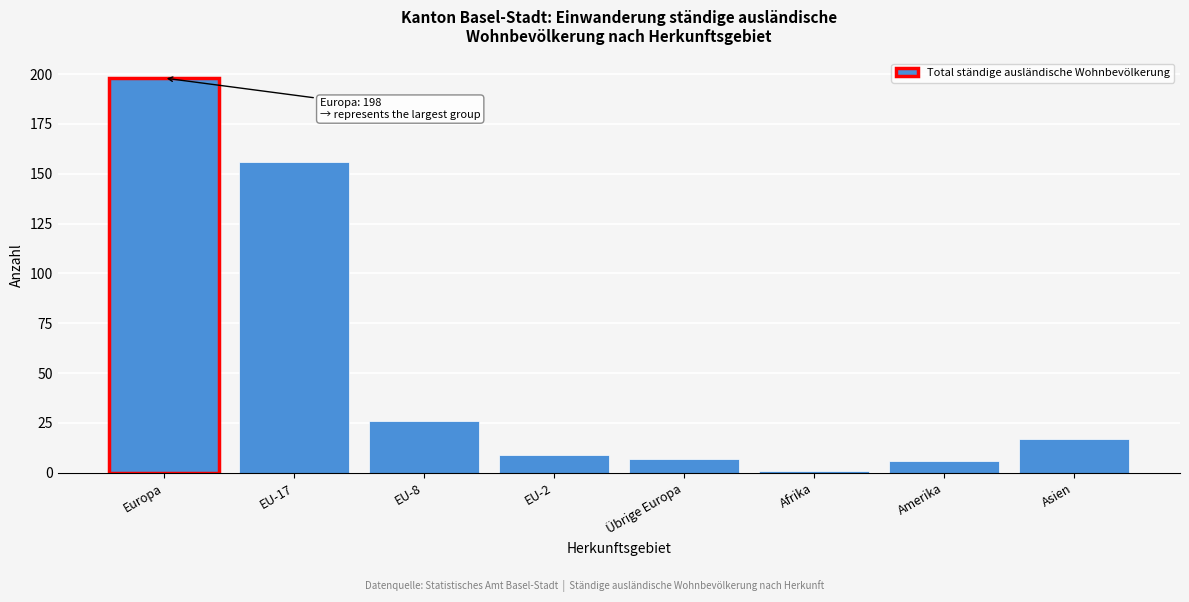

Reading right to left, extract all data points from this chart.

Asien=17	Amerika=6	Afrika=1	Übrige Europa=7	EU-2=9	EU-8=26	EU-17=156	Europa=198